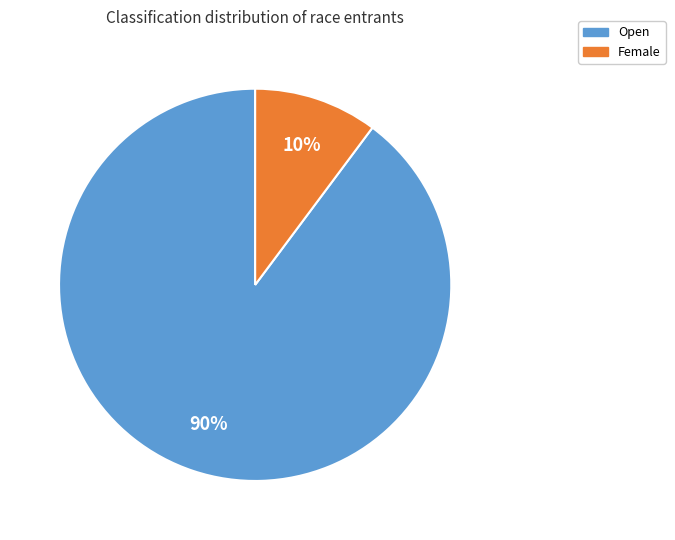

Combined, do Female and Open account for over 50%?

Yes